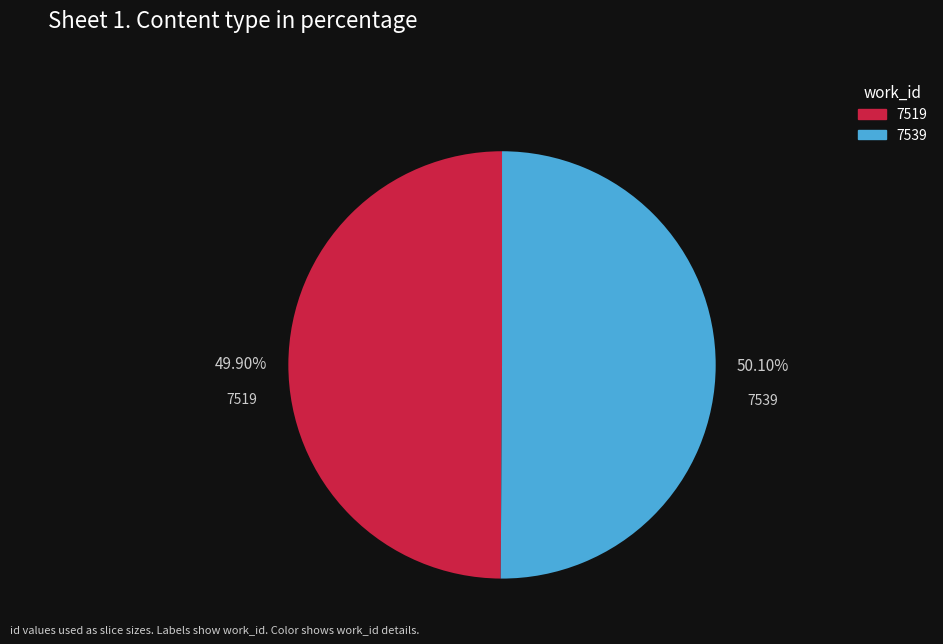

Approximately how many times larger is the value at 7519 compared to 7539?

1.0